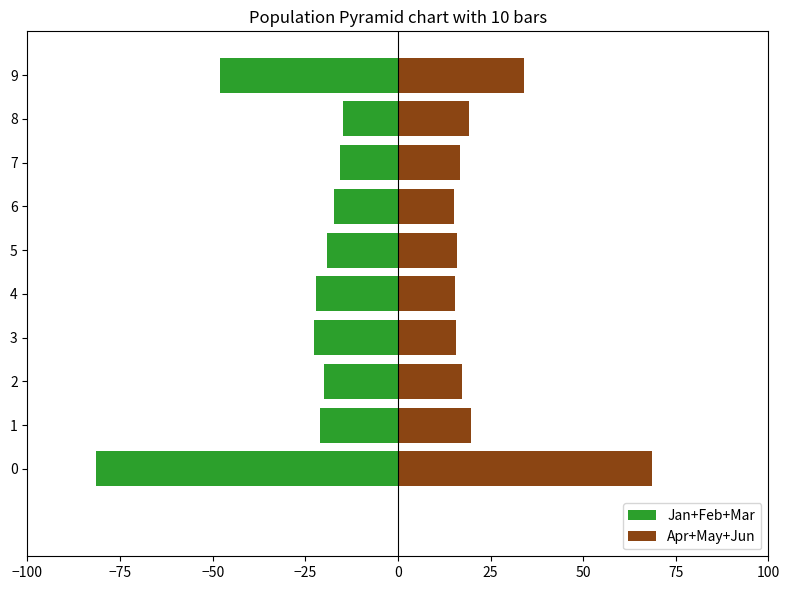

What is the sum of the Apr+May+Jun values at 3 and 5?

31.6